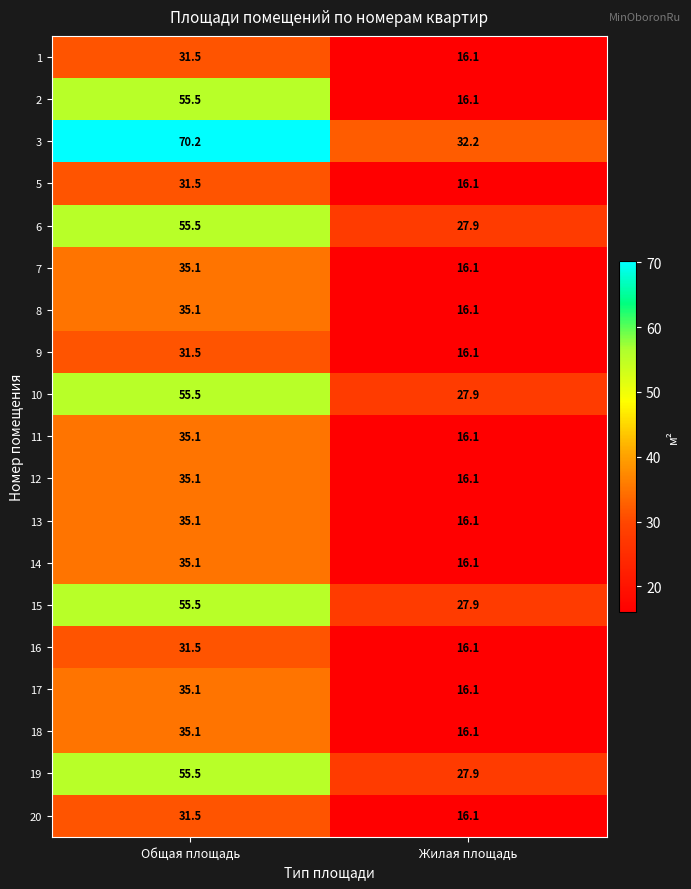

True or false: 7 has a value of 5.3 at Жилая площадь.

False